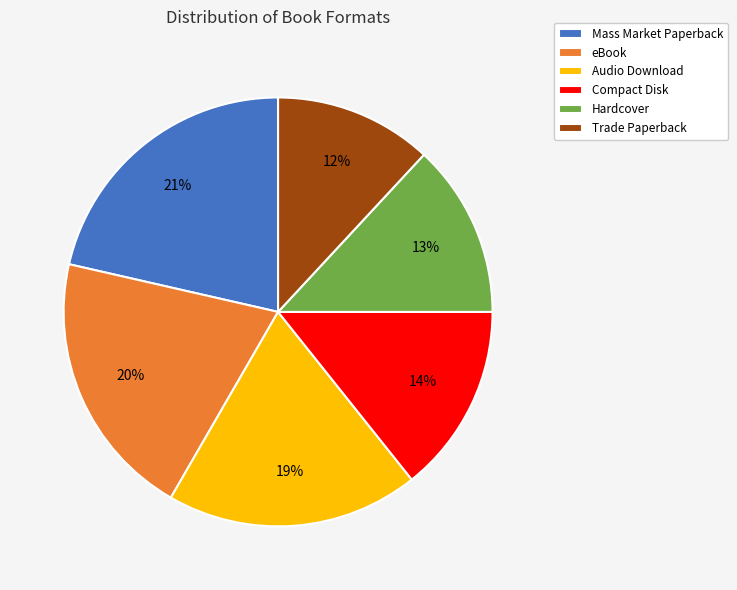

Is the sum of Compact Disk and Mass Market Paperback greater than half?

No